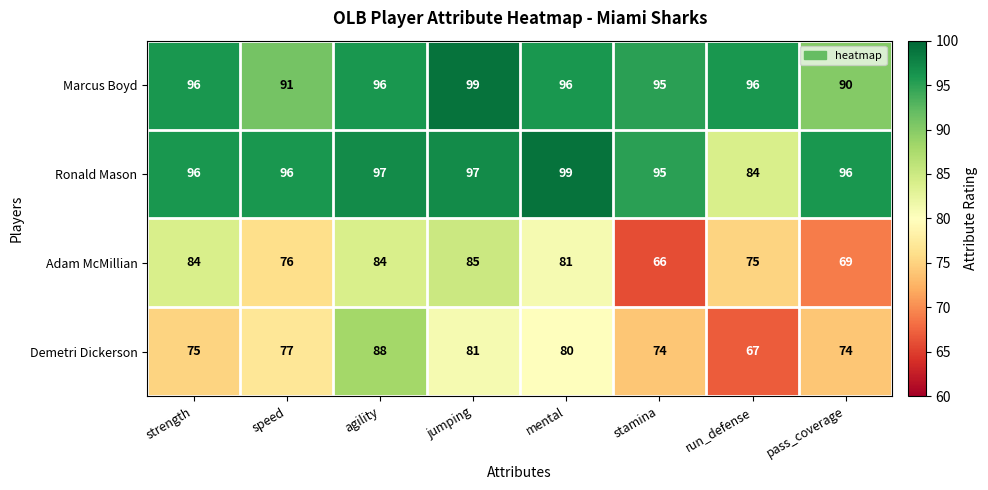

The value of Ronald Mason at jumping is 170. True or false?

False